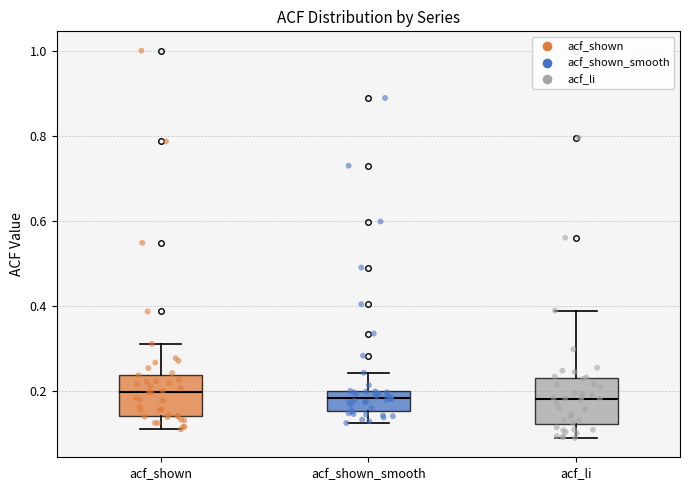

Reading left to right, read every box against the y-axis: the position of its median line, the range the box covers, and the ends of its whiskers. The values are not printed on the chart, so give them approximately, as read against the axis.

acf_shown: median 0.20, box 0.14 to 0.24, whiskers 0.12 to 0.32
acf_shown_smooth: median 0.18, box 0.16 to 0.20, whiskers 0.12 to 0.24
acf_li: median 0.18, box 0.12 to 0.24, whiskers 0.10 to 0.40